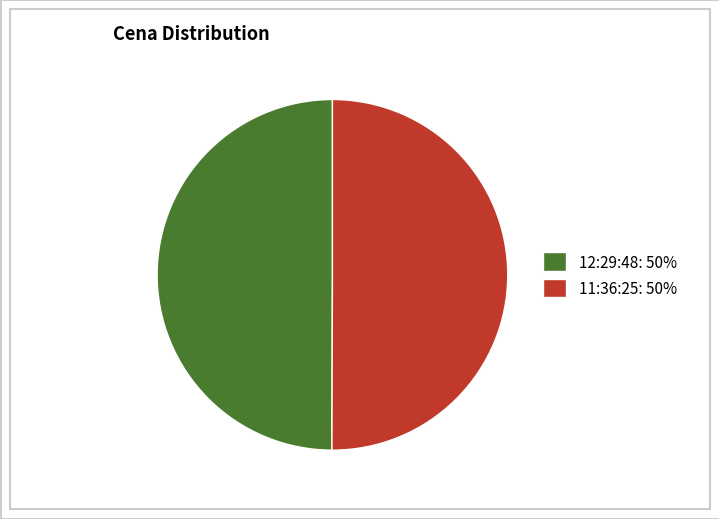

Is it true that 12:29:48: 50% is 60% of the pie?

False